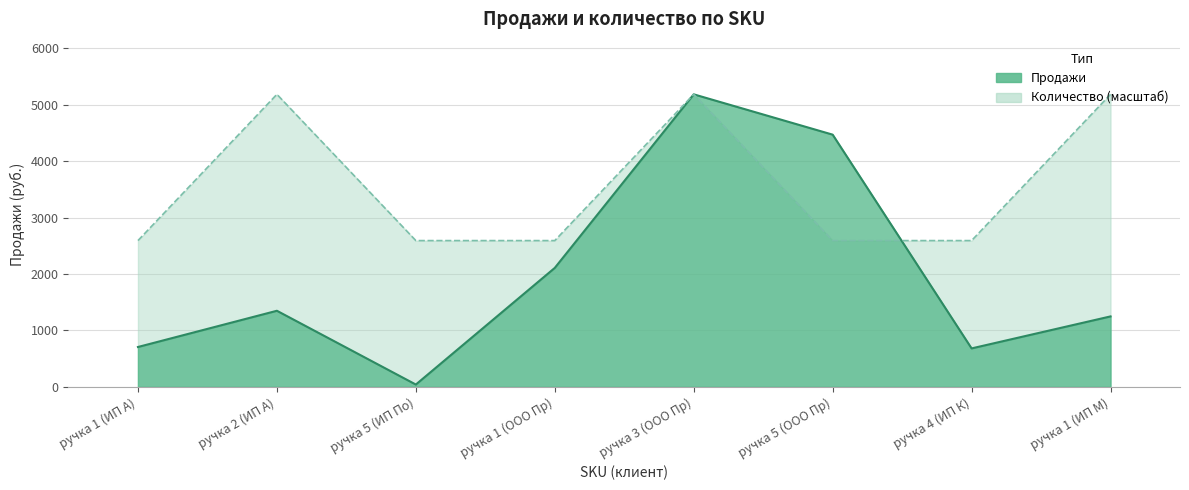

Reading right to left, extract all data points from this chart.

Продажи: ручка 1 (ИП М)=1248.3	ручка 4 (ИП К)=681.3	ручка 5 (ООО Пр)=4468.8	ручка 3 (ООО Пр)=5183.3	ручка 1 (ООО Пр)=2107.7	ручка 5 (ИП По)=41.1	ручка 2 (ИП А)=1348.3	ручка 1 (ИП А)=706.3
Количество: ручка 1 (ИП М)=5183.3	ручка 4 (ИП К)=2591.6	ручка 5 (ООО Пр)=2591.6	ручка 3 (ООО Пр)=5183.3	ручка 1 (ООО Пр)=2591.6	ручка 5 (ИП По)=2591.6	ручка 2 (ИП А)=5183.3	ручка 1 (ИП А)=2591.6